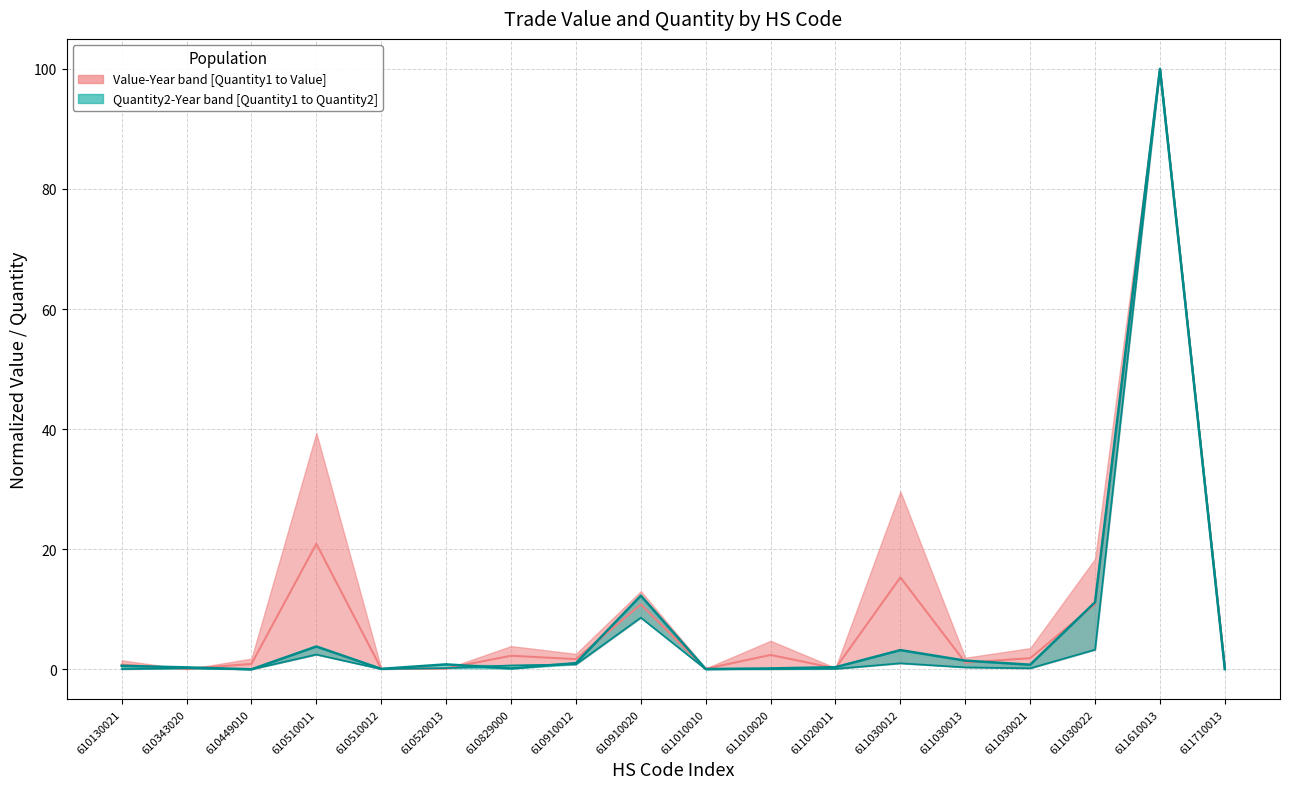

Is it true that Quantity1-Year bound equals 0.2 at 610343020?

True